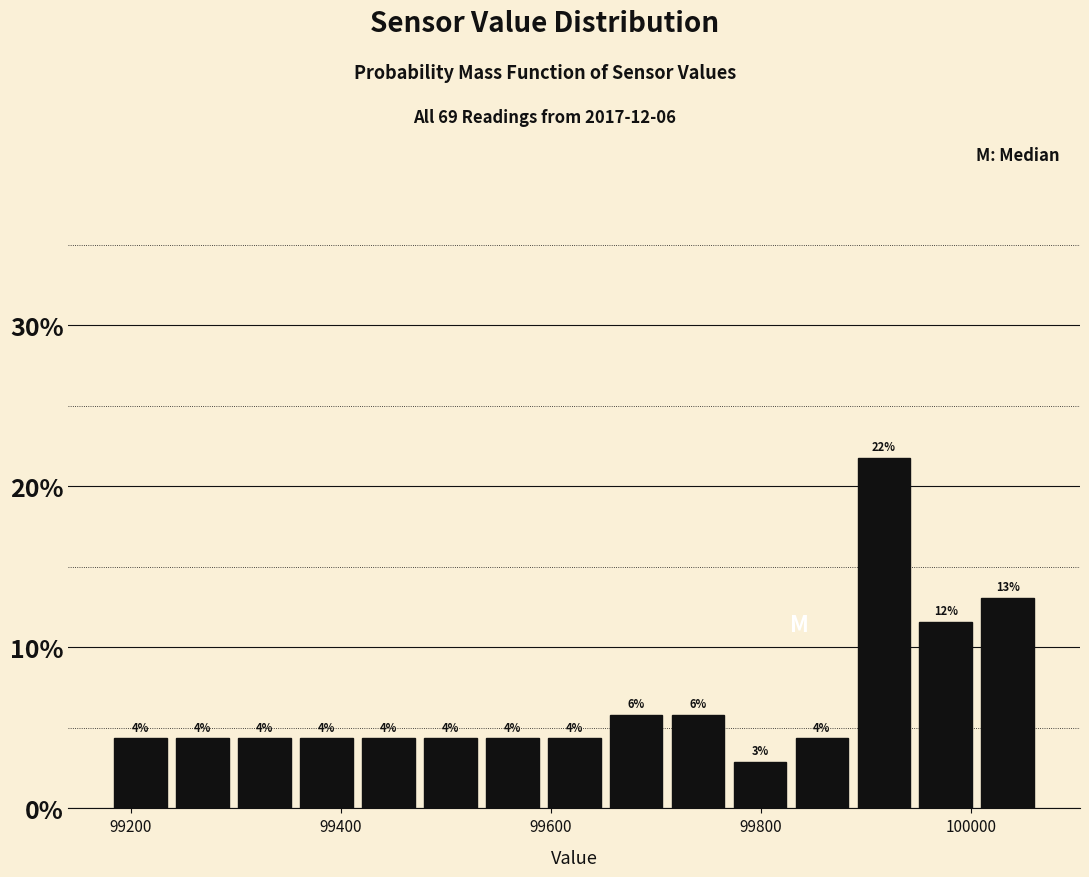

Around what value on the x-axis is the tallest bar? Give the approximate position of its centre, as read against the axis.

99920